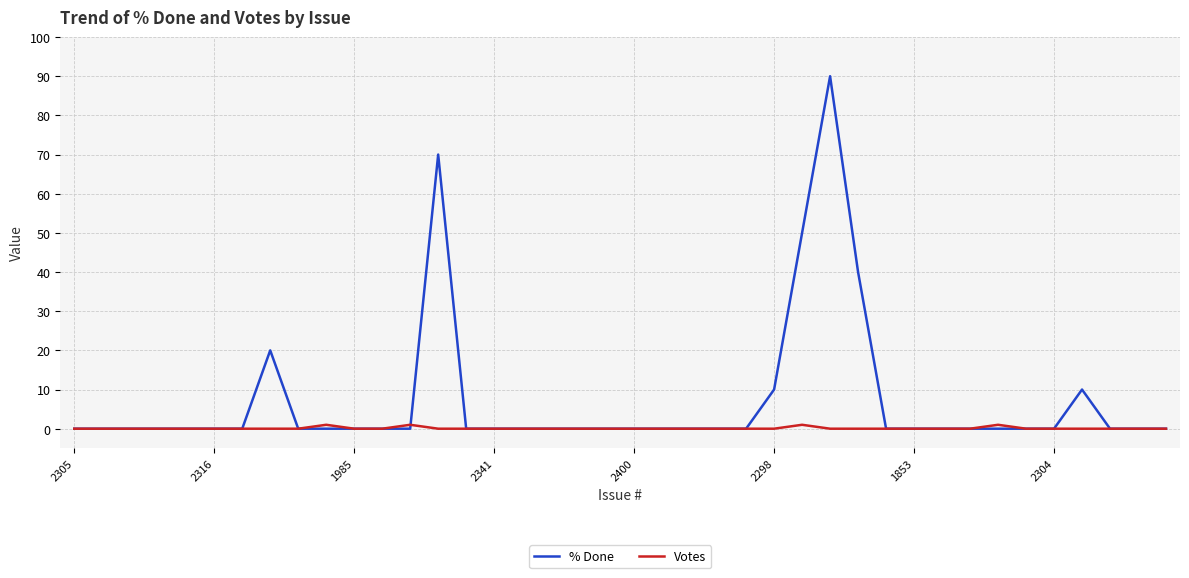

List the series in order of their peak value, highest first.

% Done, Votes